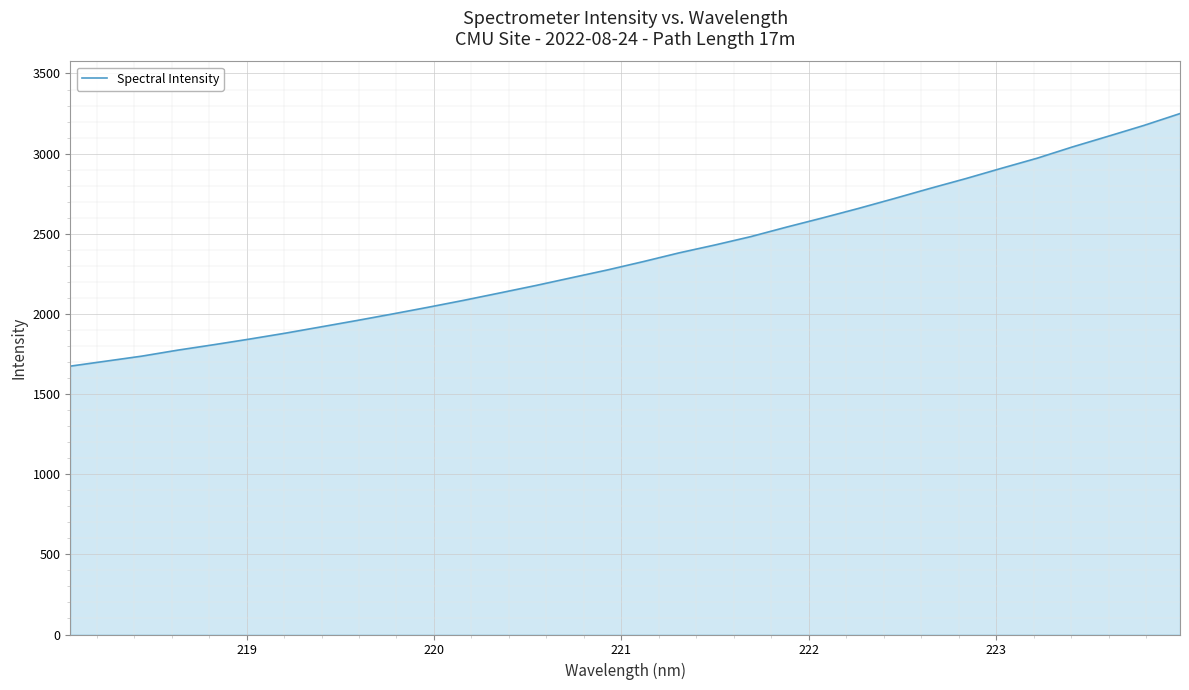

What is the difference between the maximum and minimum values?

1575.8